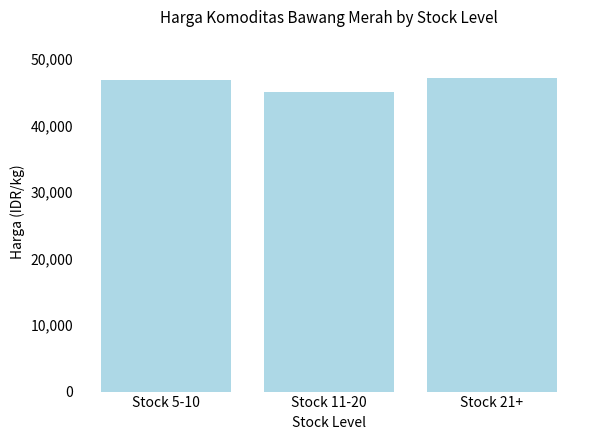

What is the difference between the maximum and second lowest values?

231.0